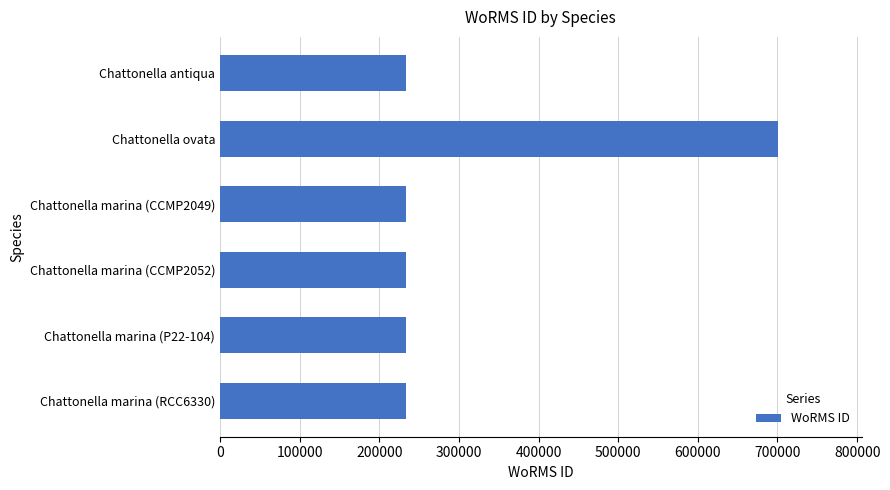

The chart shows a value of 700515 at Chattonella ovata. True or false?

True